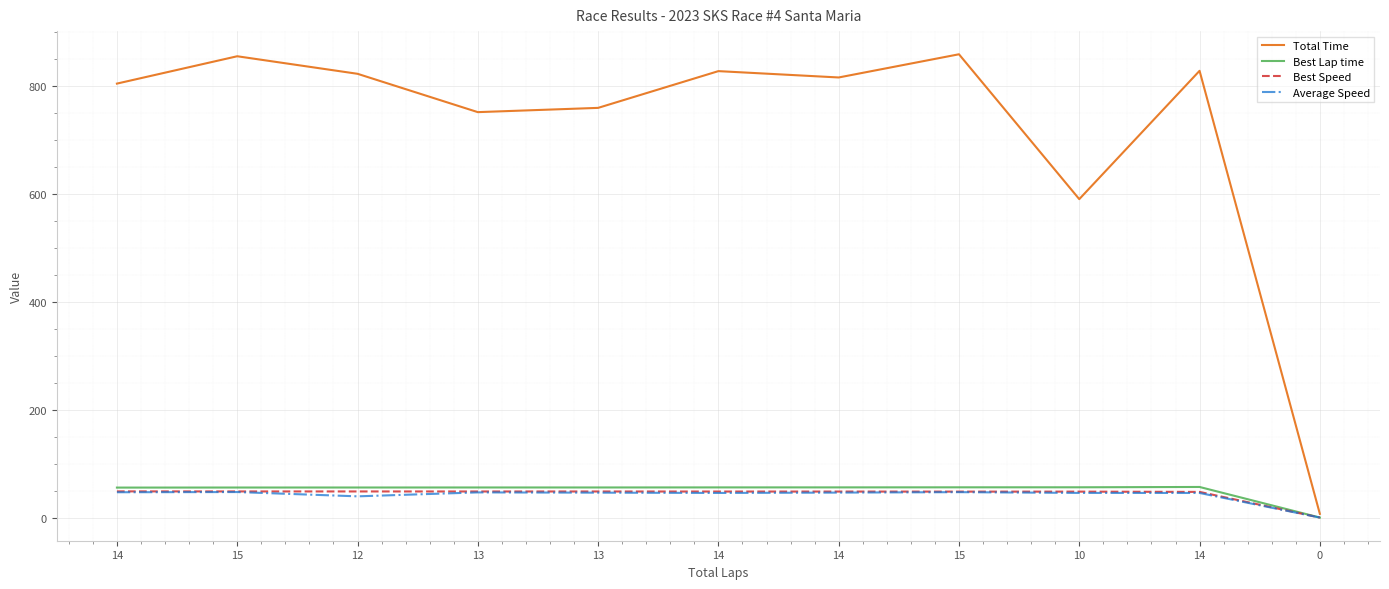

True or false: Best Lap time has more than 1 interior local peaks.

False